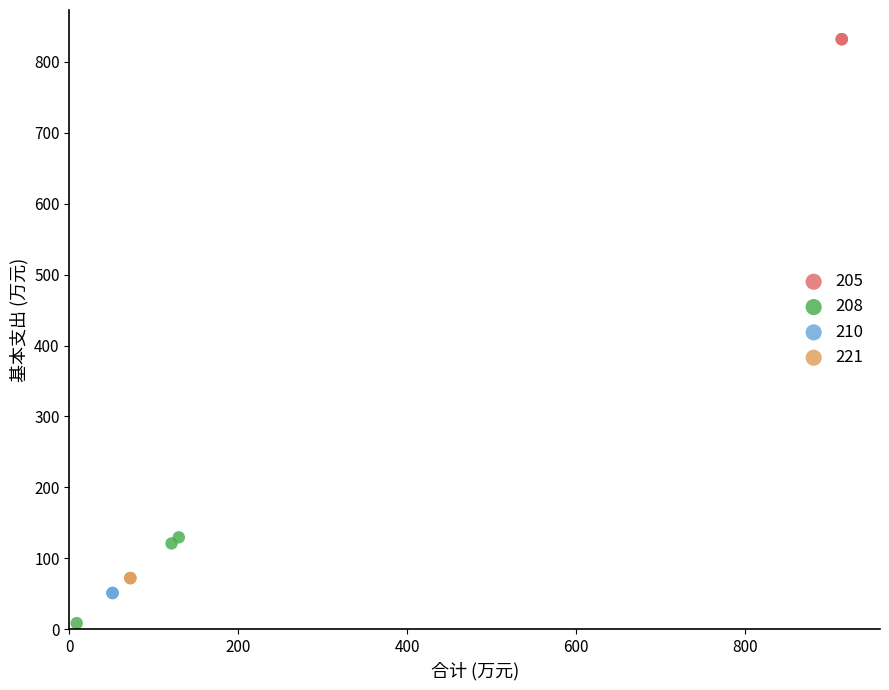

Which series contains the highest Y value?

205